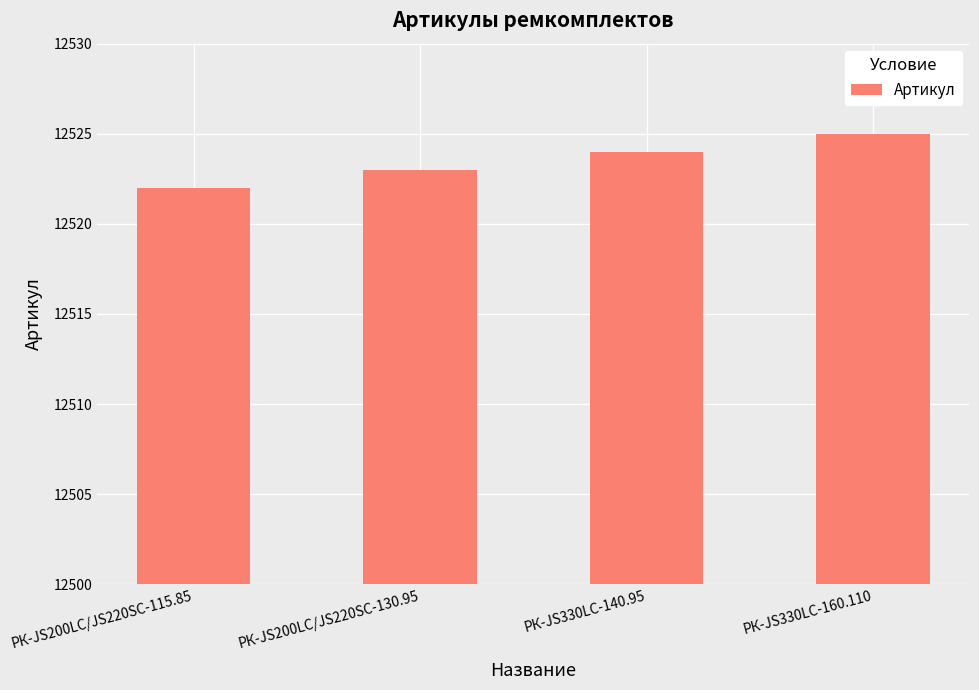

Reading left to right, list all the values displayed in this chart.

РК-JS200LC/JS220SC-115.85=12522	РК-JS200LC/JS220SC-130.95=12523	РК-JS330LC-140.95=12524	РК-JS330LC-160.110=12525